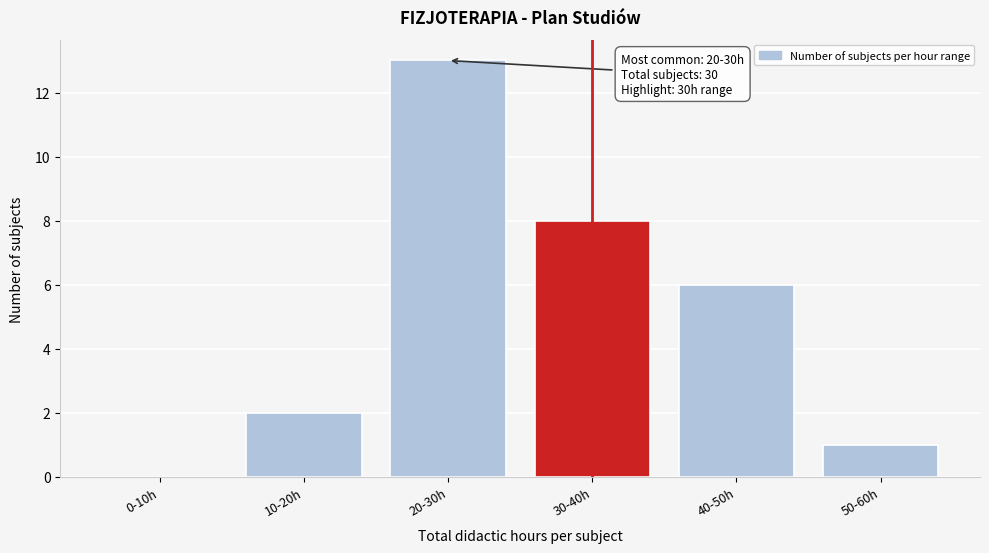

Reading left to right, transcribe all the data shown in this chart.

0-10h=0	10-20h=2	20-30h=13	30-40h=8	40-50h=6	50-60h=1